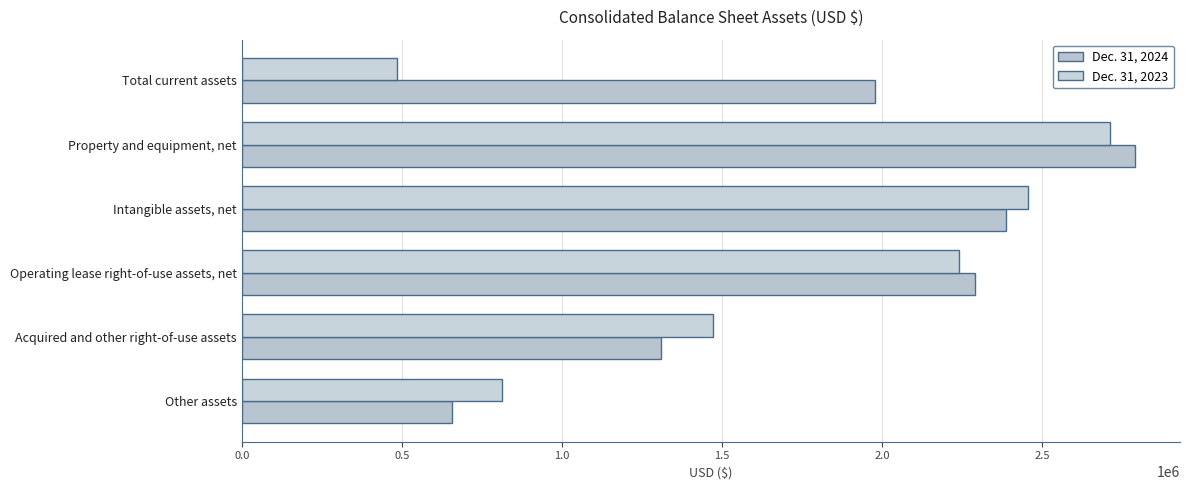

What is the difference between the maximum and minimum values in the Dec. 31, 2024 series?

2134987